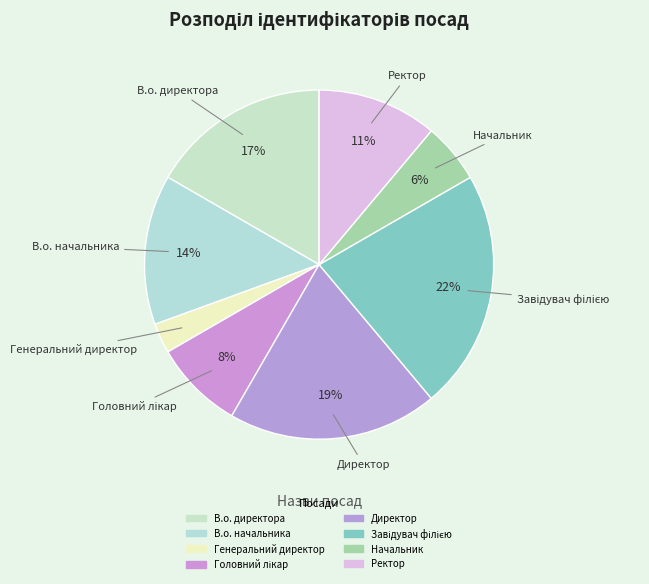

What percentage is the Генеральний директор slice, to the nearest percent?

3%